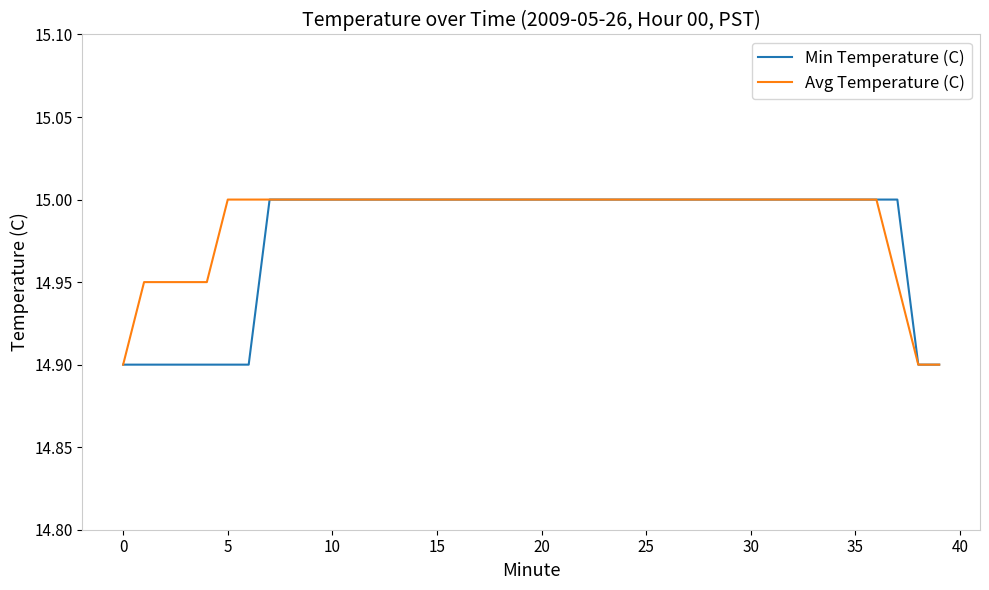

What is the sum of all Min Temperature (C) values?

599.1